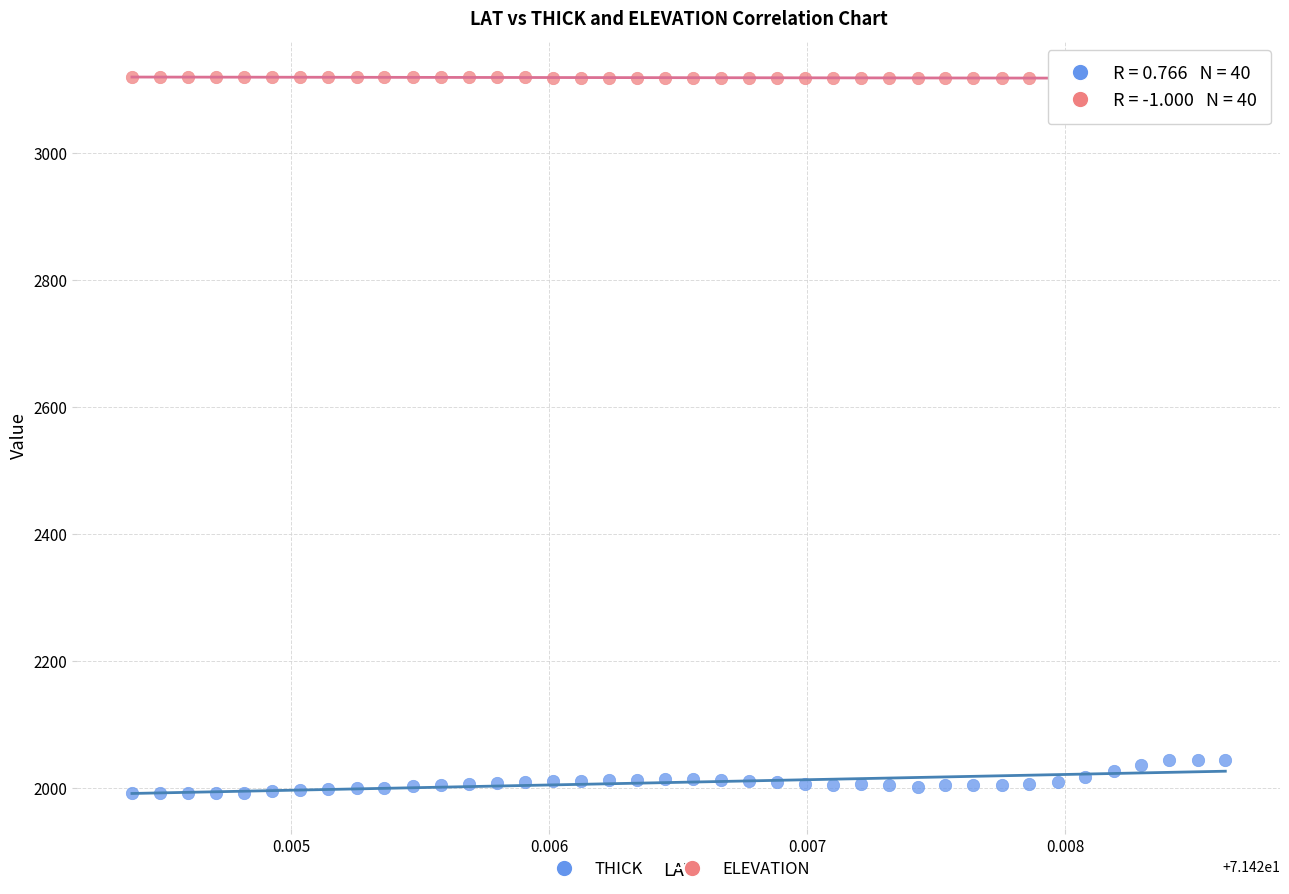

Which series reaches the minimum Y coordinate?

THICK